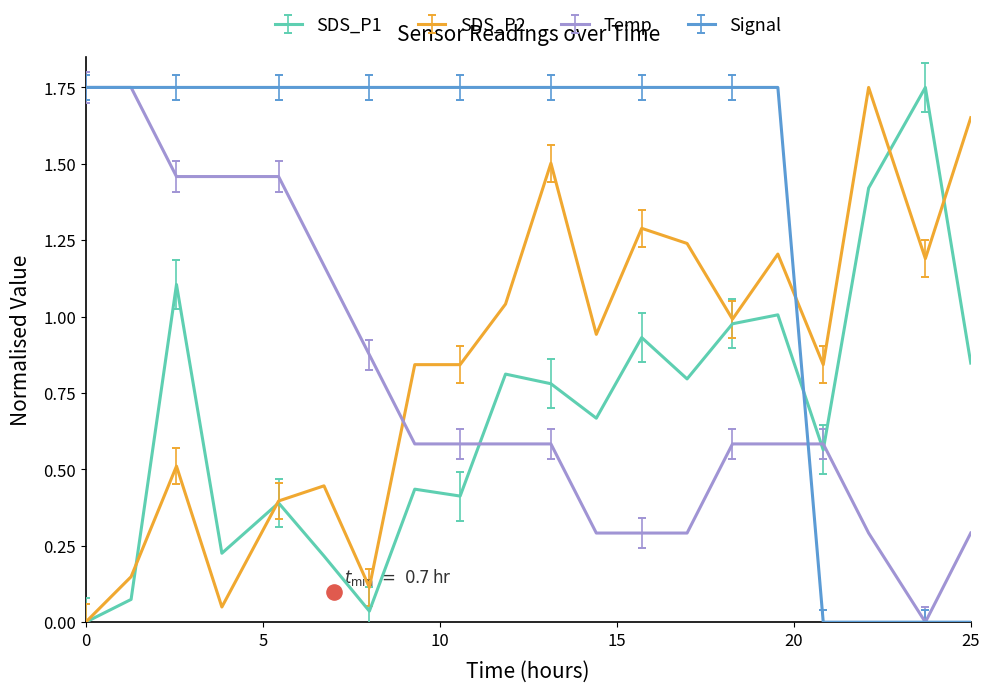

At how many categories does at least one series exceed 1?

19